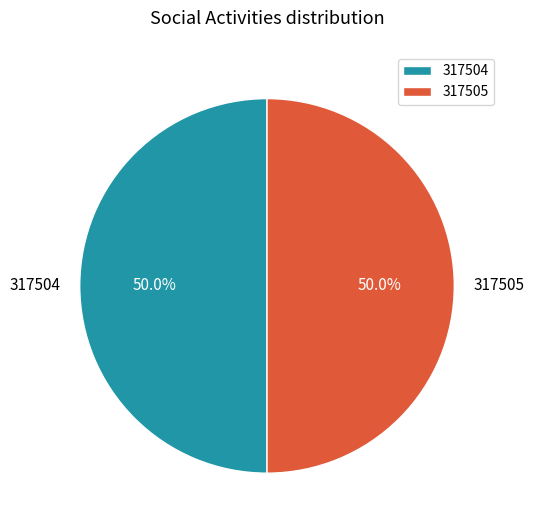

How much of the chart is everything except 317505?

50.0%